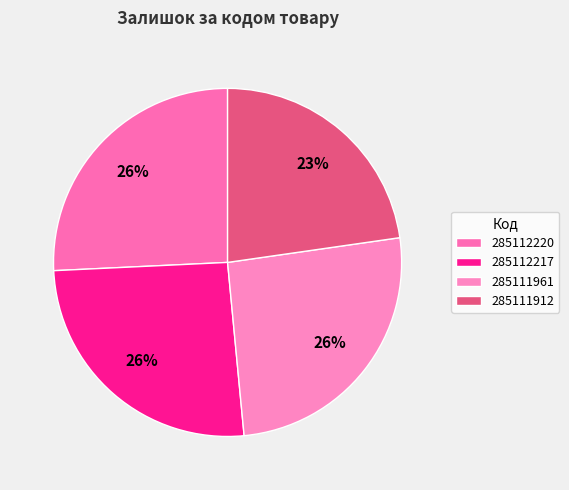

Which category has the biggest portion of the pie?

285112220